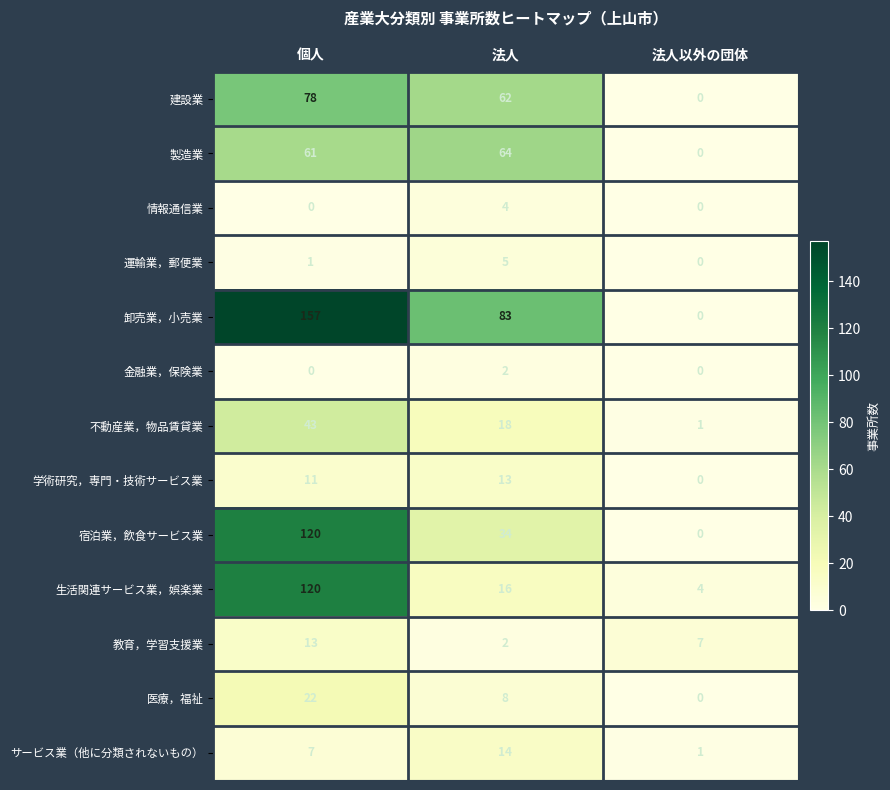

What is the maximum value shown in the chart?

157